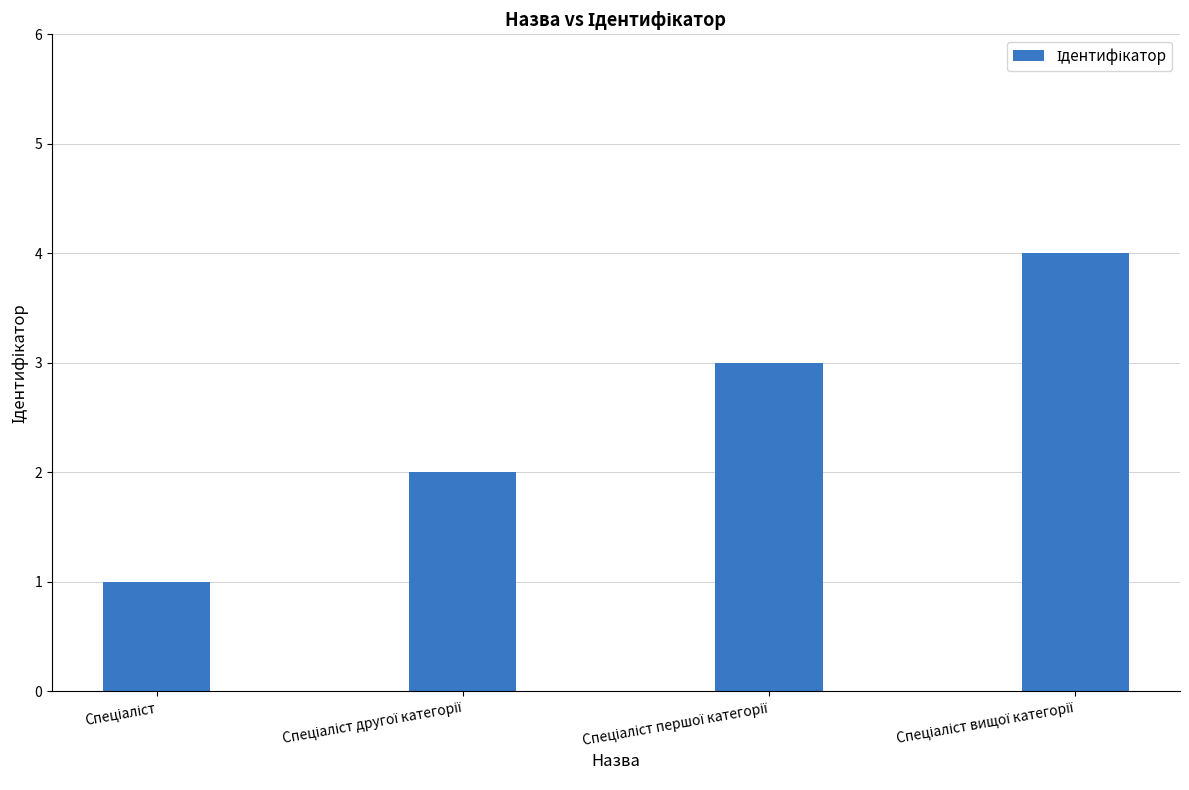

What is the difference between the maximum and minimum values?

3